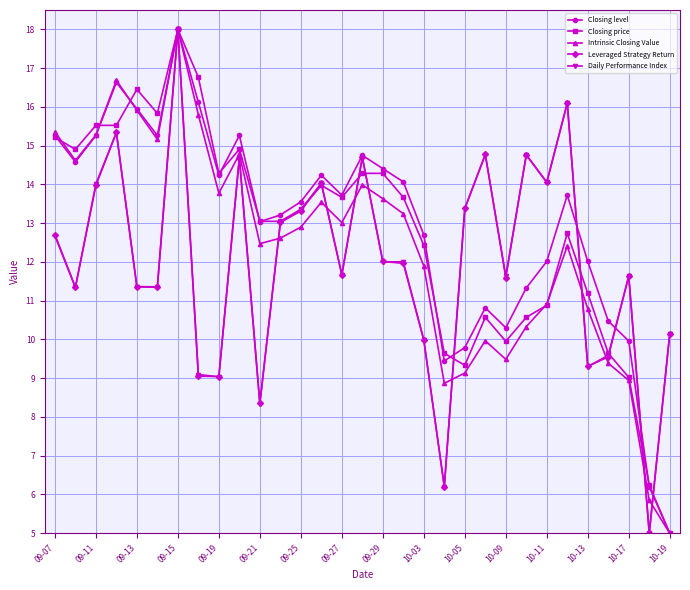

In Intrinsic Closing Value, how many points are lower than both neighbors (excluding endpoints)?

7